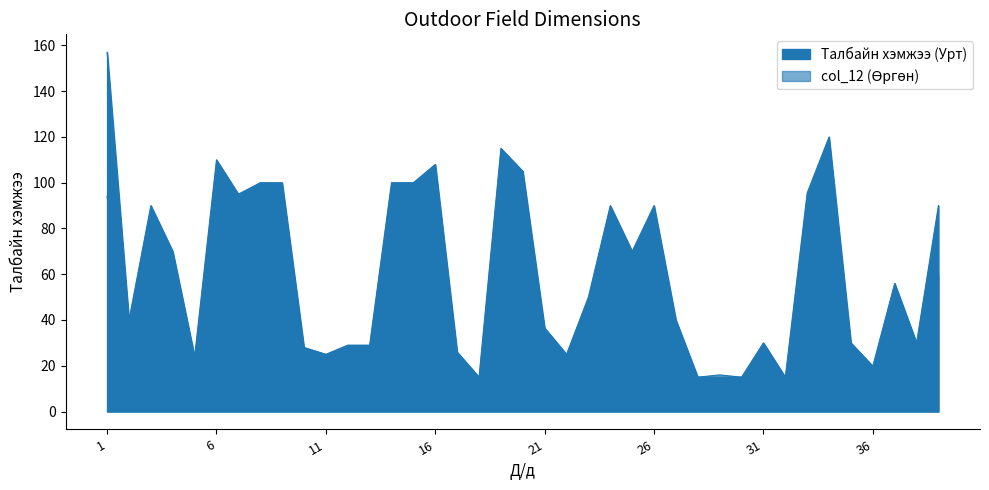

Read the col_12 (Өргөн) value at 34.

50.0